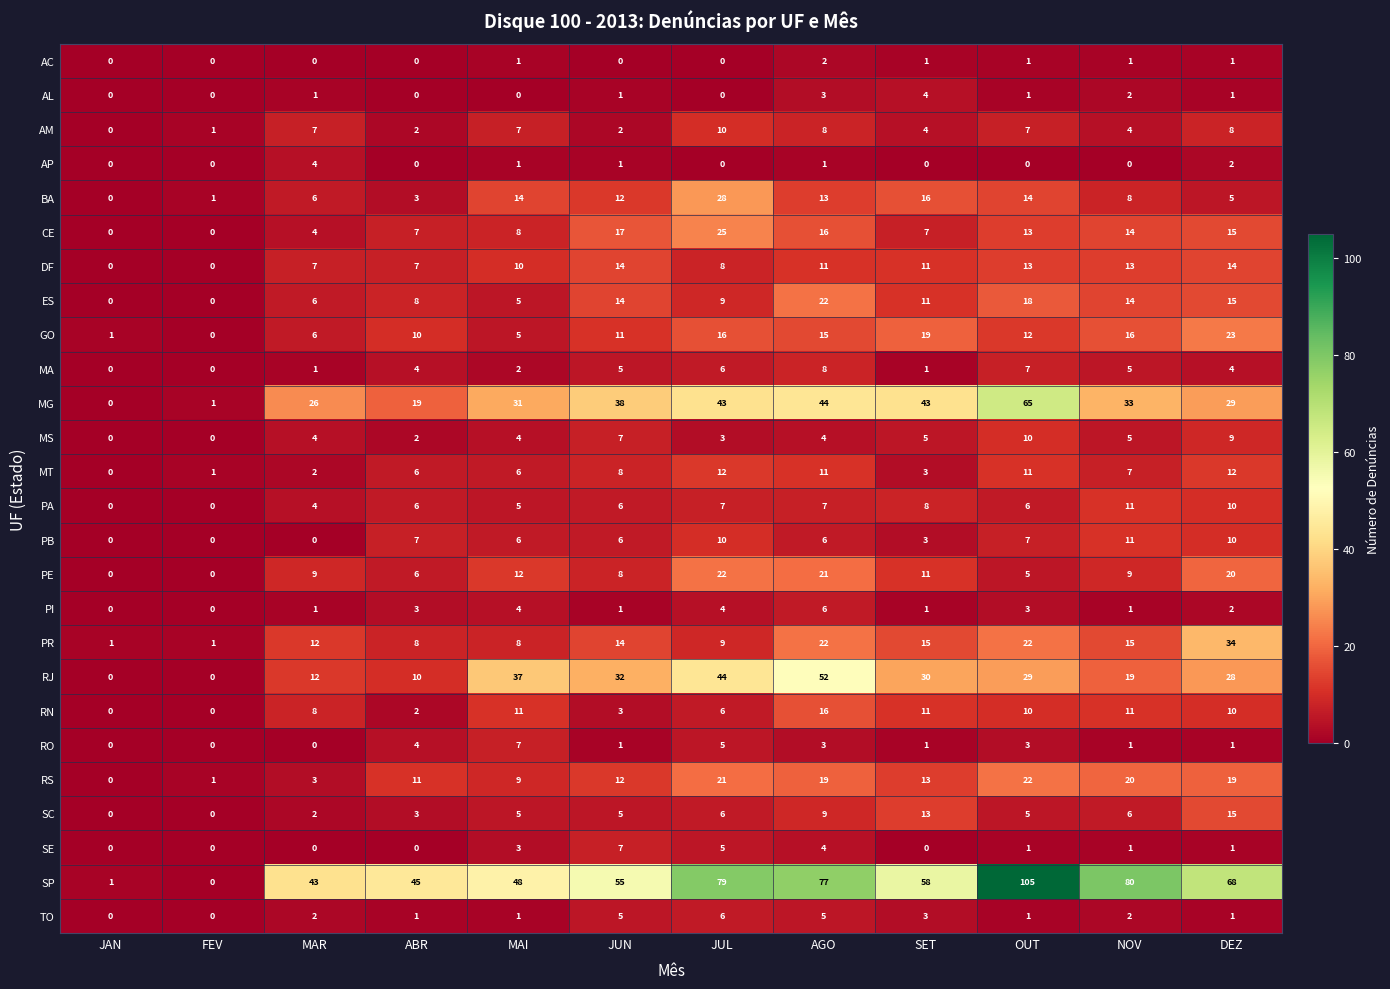

What is the total value across all series at JUL?

384